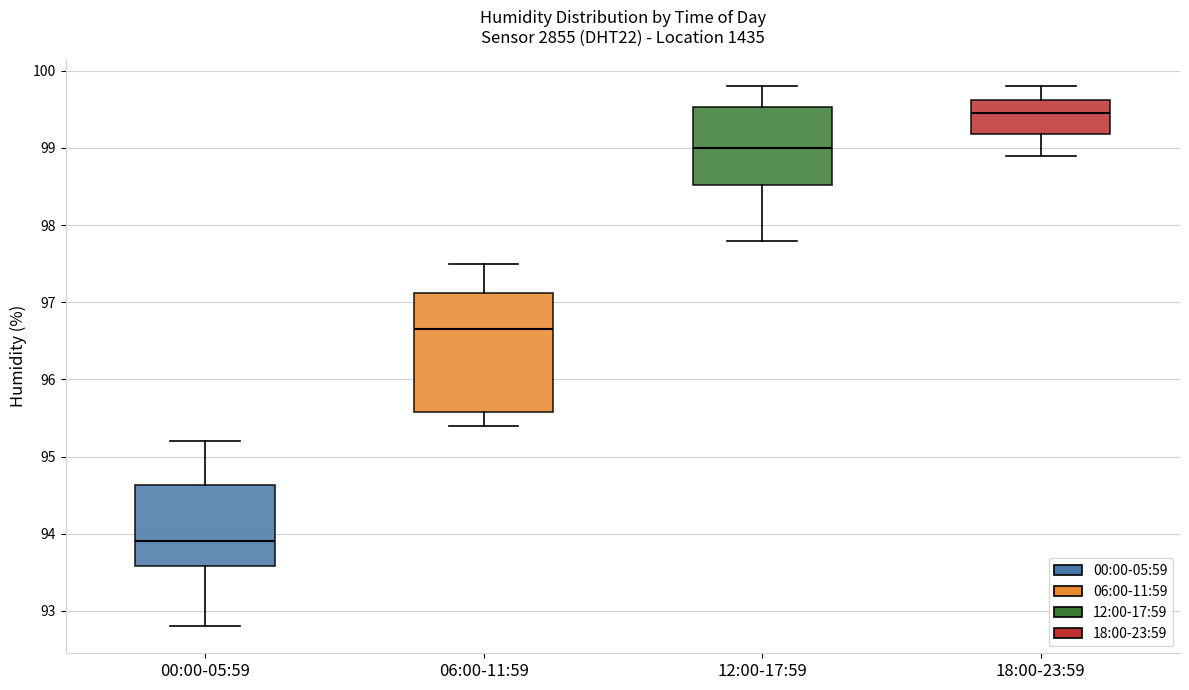

Reading left to right, read every box against the y-axis: the position of its median line, the range the box covers, and the ends of its whiskers. The values are not printed on the chart, so give them approximately, as read against the axis.

00:00-05:59: median 93.9, box 93.6 to 94.6, whiskers 92.8 to 95.2
06:00-11:59: median 96.7, box 95.6 to 97.1, whiskers 95.4 to 97.5
12:00-17:59: median 99.0, box 98.5 to 99.5, whiskers 97.8 to 99.8
18:00-23:59: median 99.5, box 99.2 to 99.6, whiskers 98.9 to 99.8